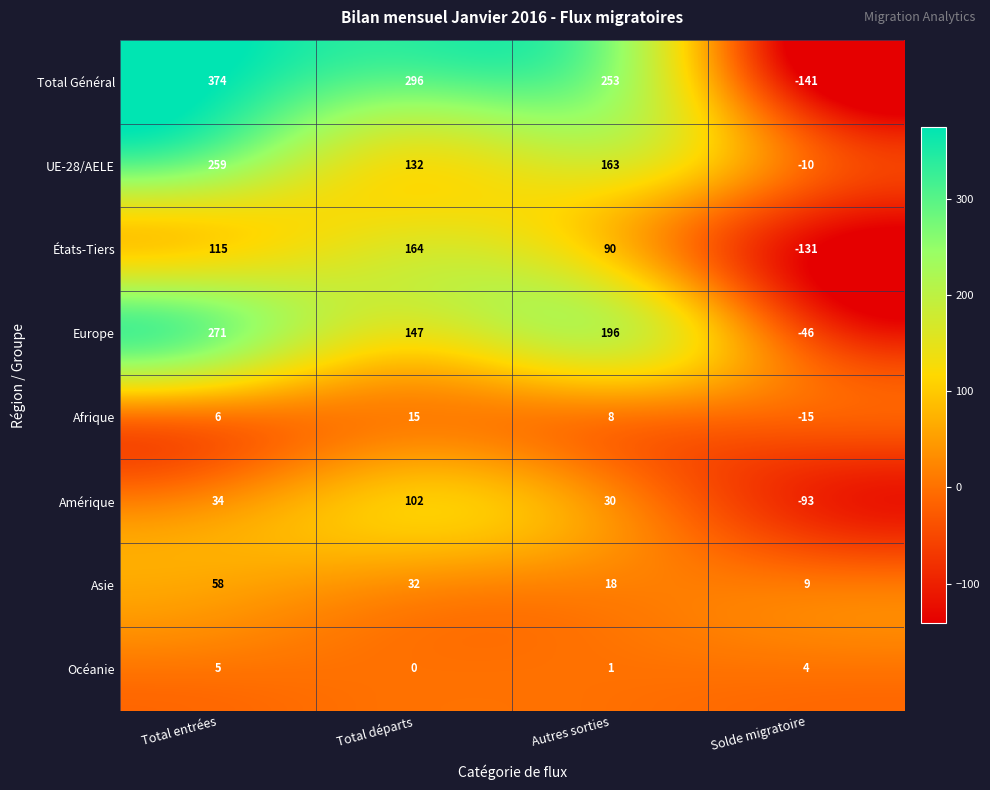

Is it true that Océanie equals 7 at Total entrées?

False